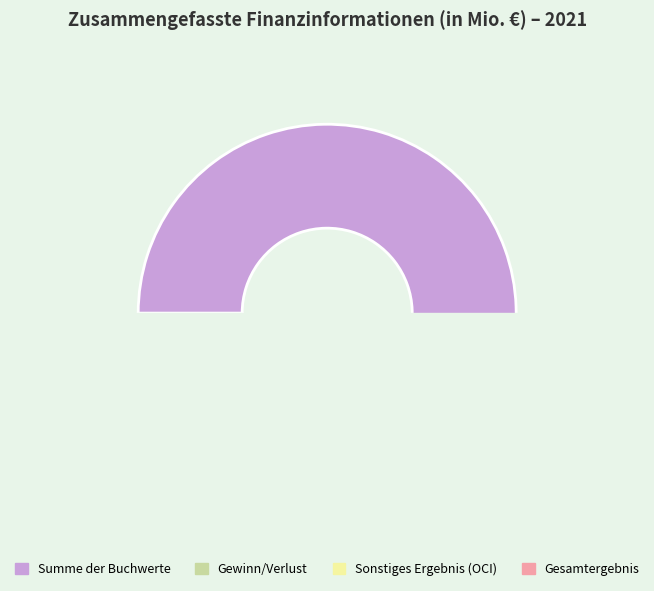

Which slice represents more than half of the pie?

Summe der Buchwerte